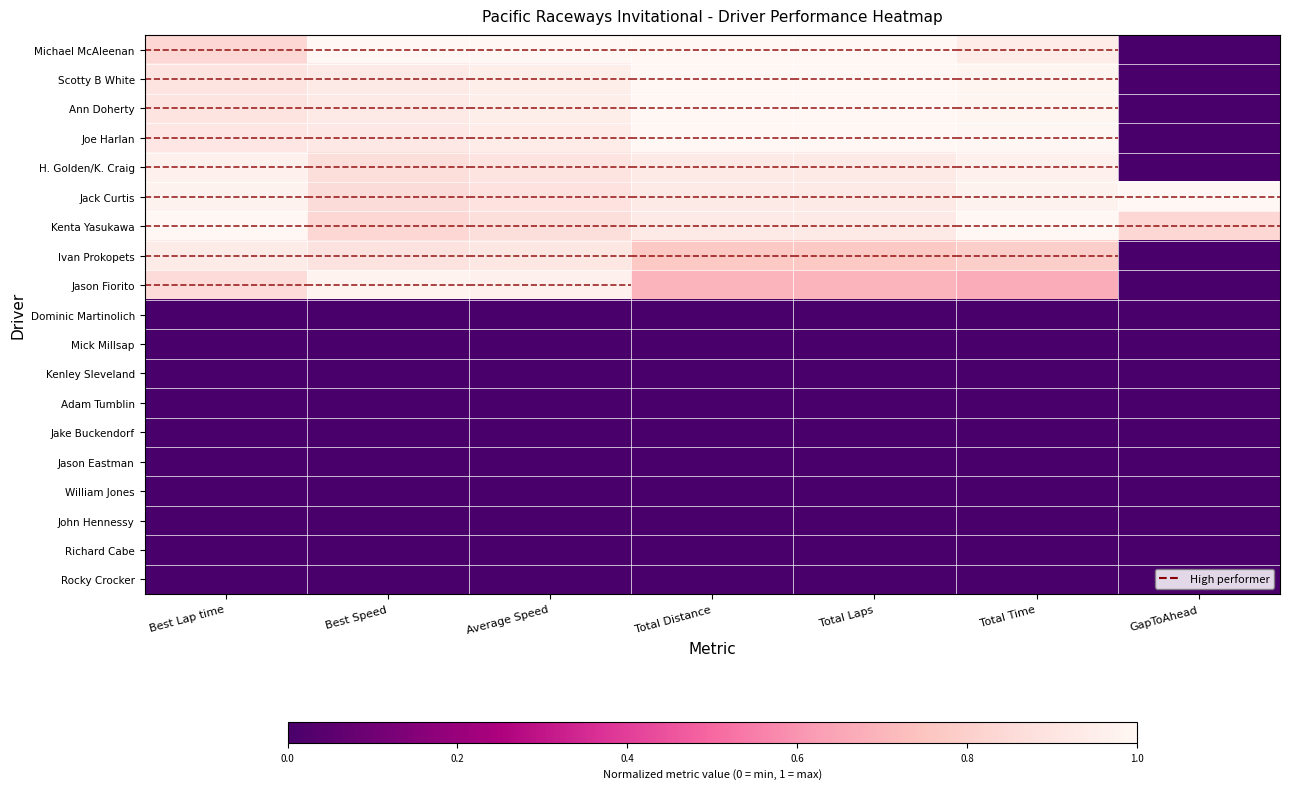

How many series are shown in this chart?

19